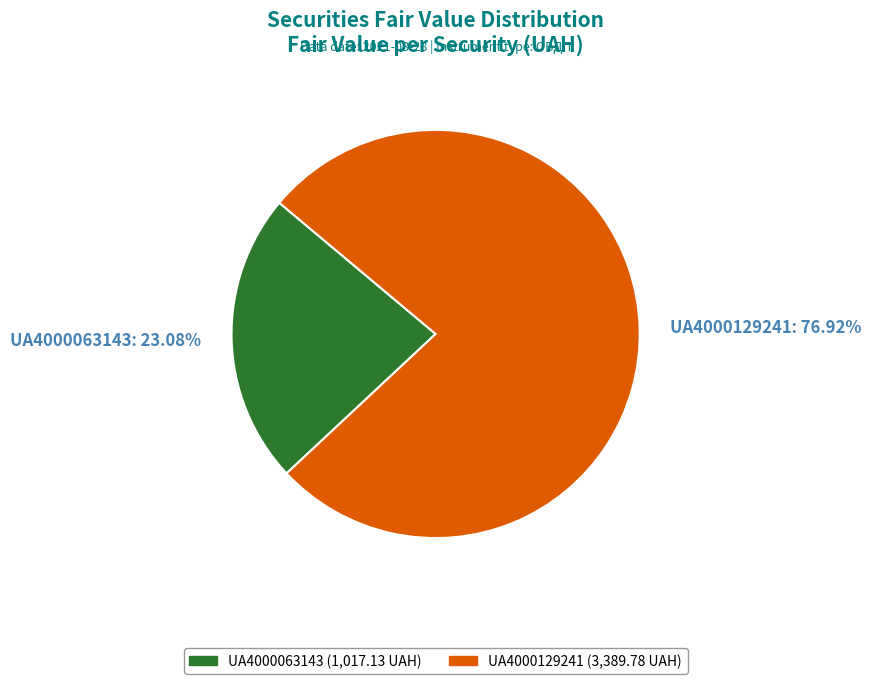

To the nearest percent, what is the difference between the UA4000129241 and UA4000063143 slice percentages?

54%